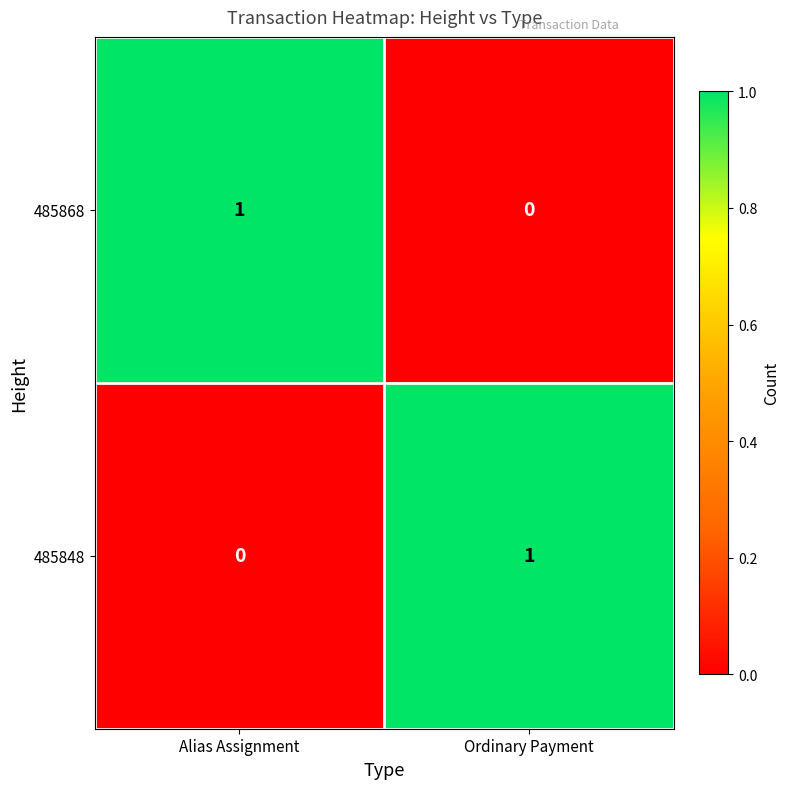

At which label is 485868 closest to 0?

Ordinary Payment